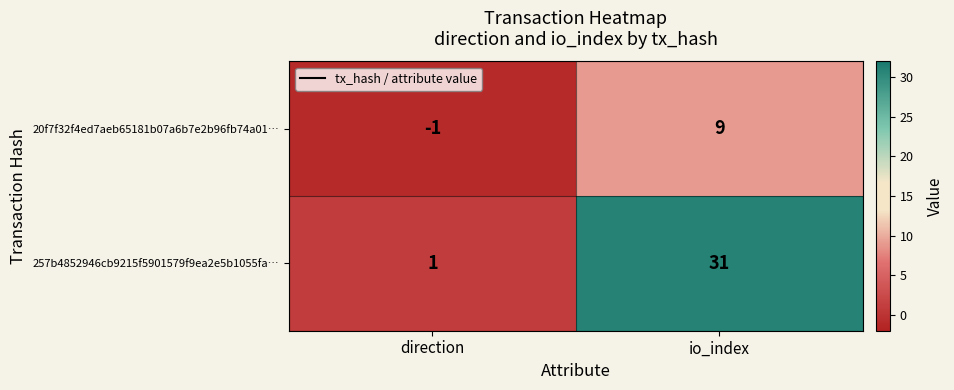

Rank the series at direction from lowest to highest value.

20f7f32f4ed7aeb65181b07a6b7e2b96fb74a01…, 257b4852946cb9215f5901579f9ea2e5b1055fa…